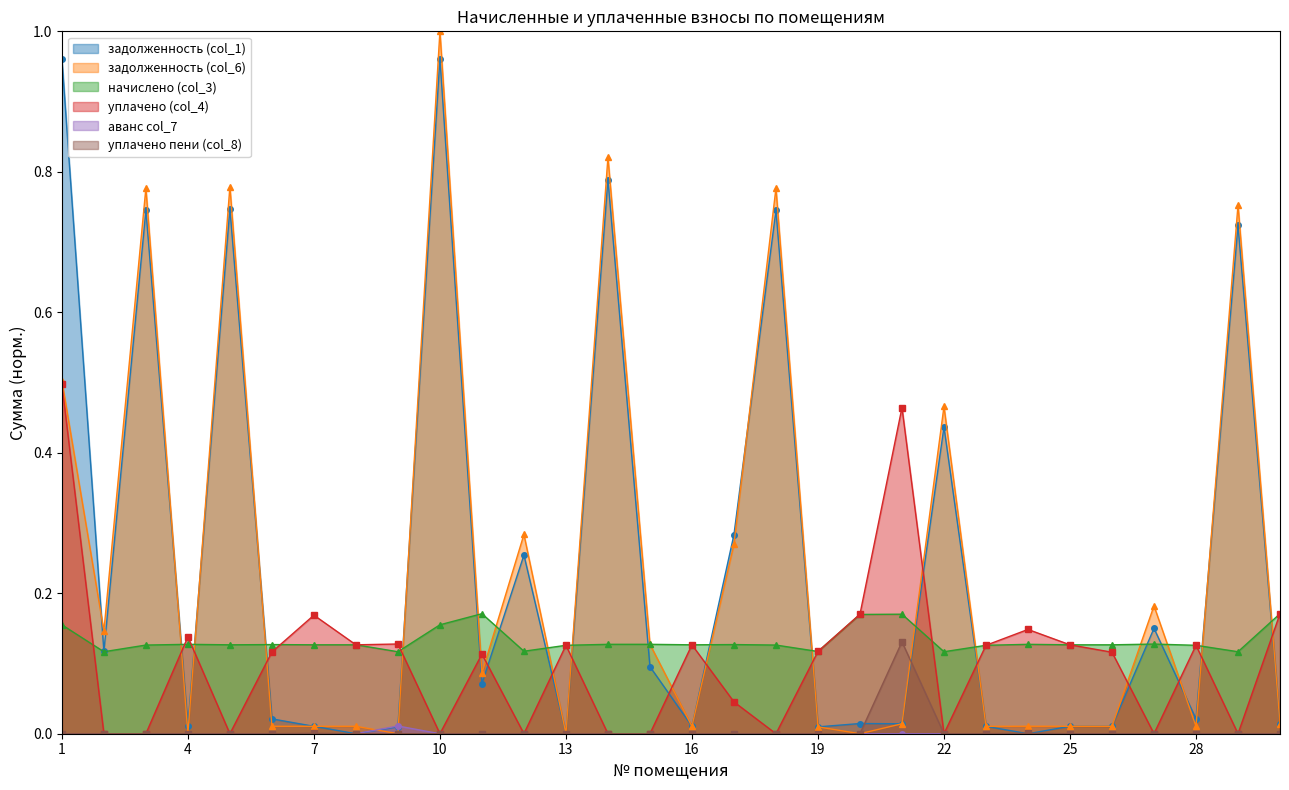

What is the total value across all series at 24?

0.3